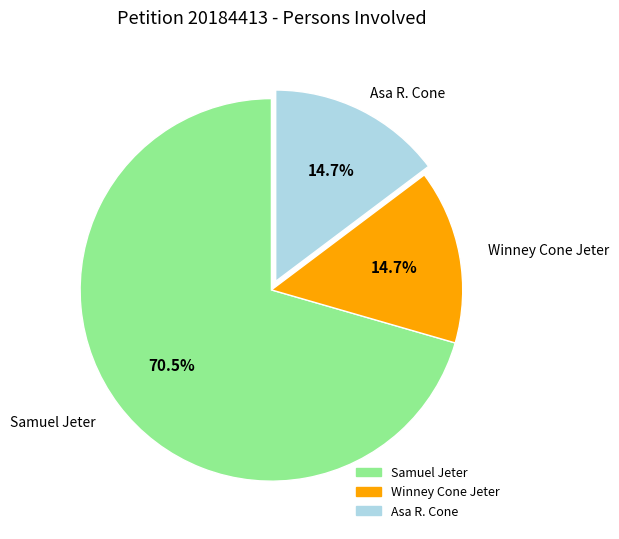

What is the majority slice?

Samuel Jeter